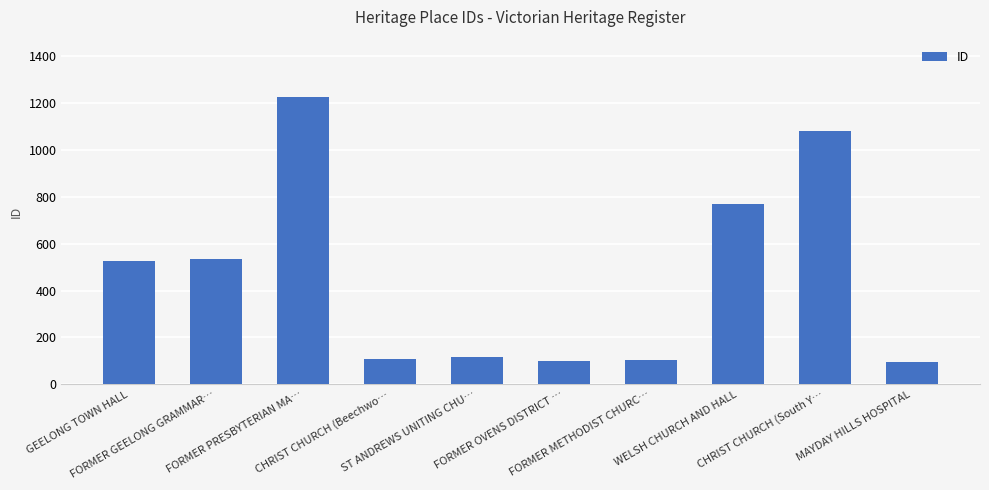

What is the average value?

466